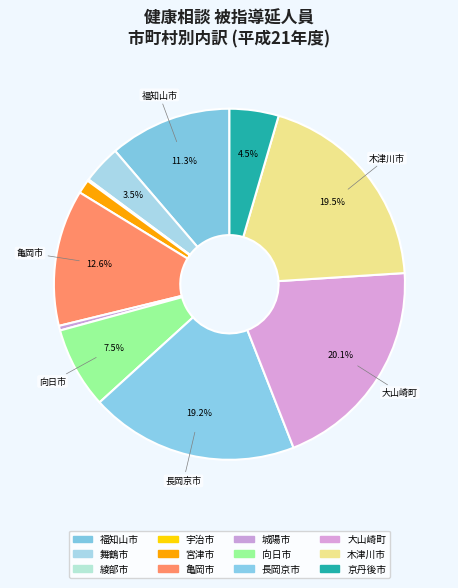

Is it true that 綾部市 is 1% of the pie?

False